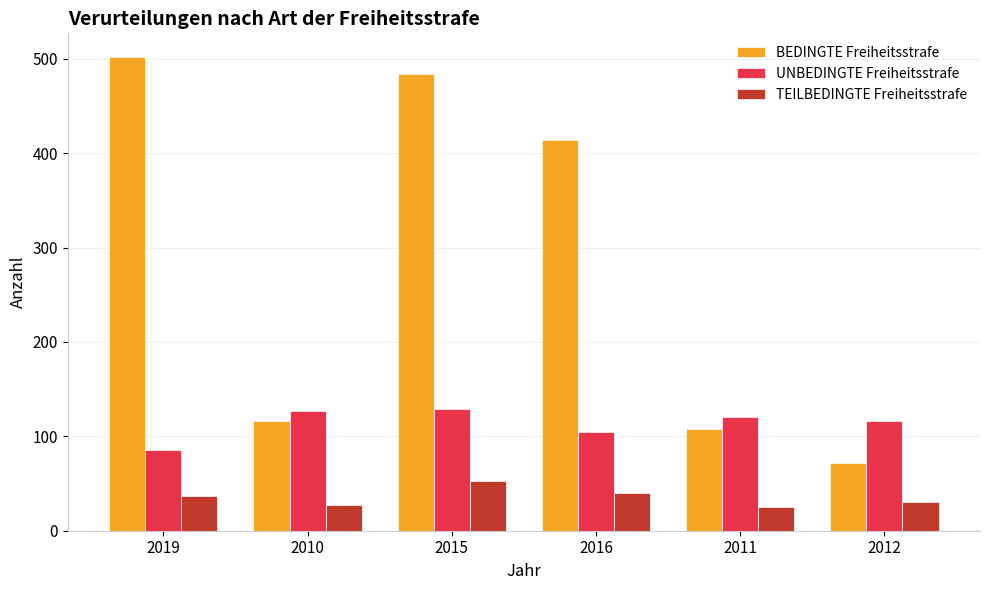

At which label does BEDINGTE Freiheitsstrafe first exceed 414?

2019